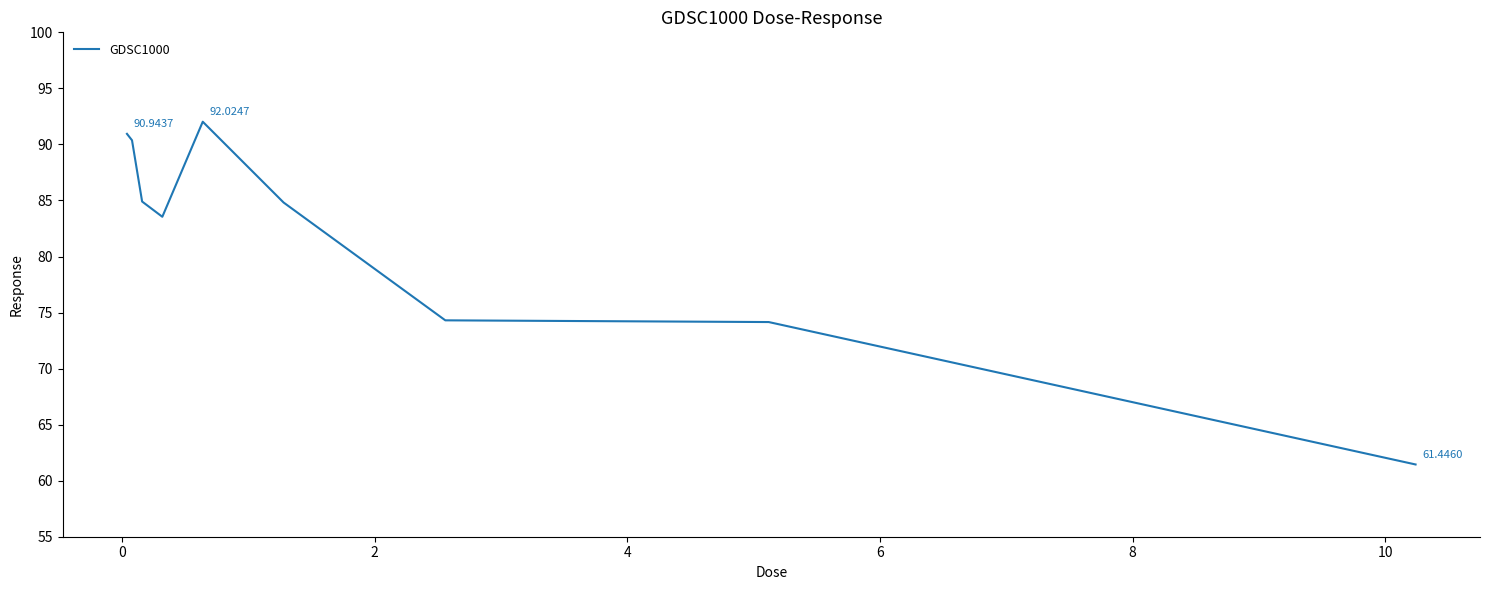

Is this an area chart (filled region under the line)?

No